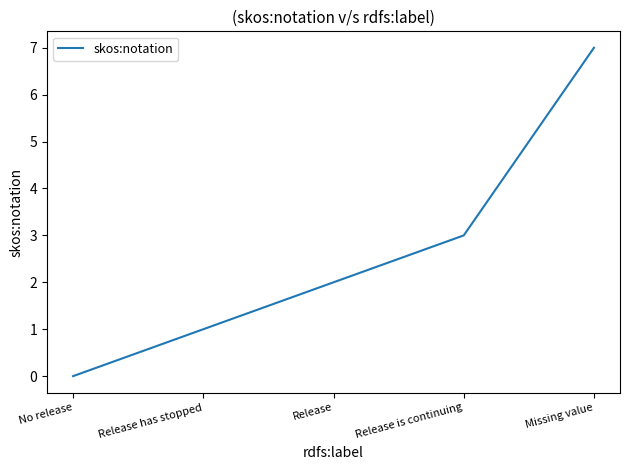

Which label corresponds to the largest value in the chart?

Missing value